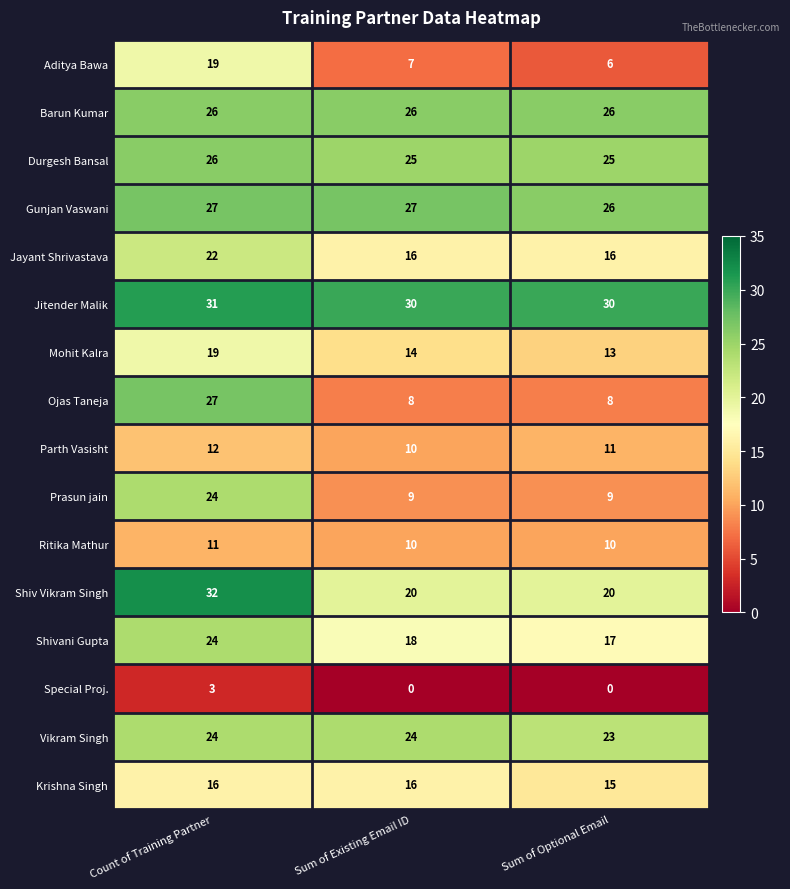

Count the Shivani Gupta values in the range 17 to 24.

3